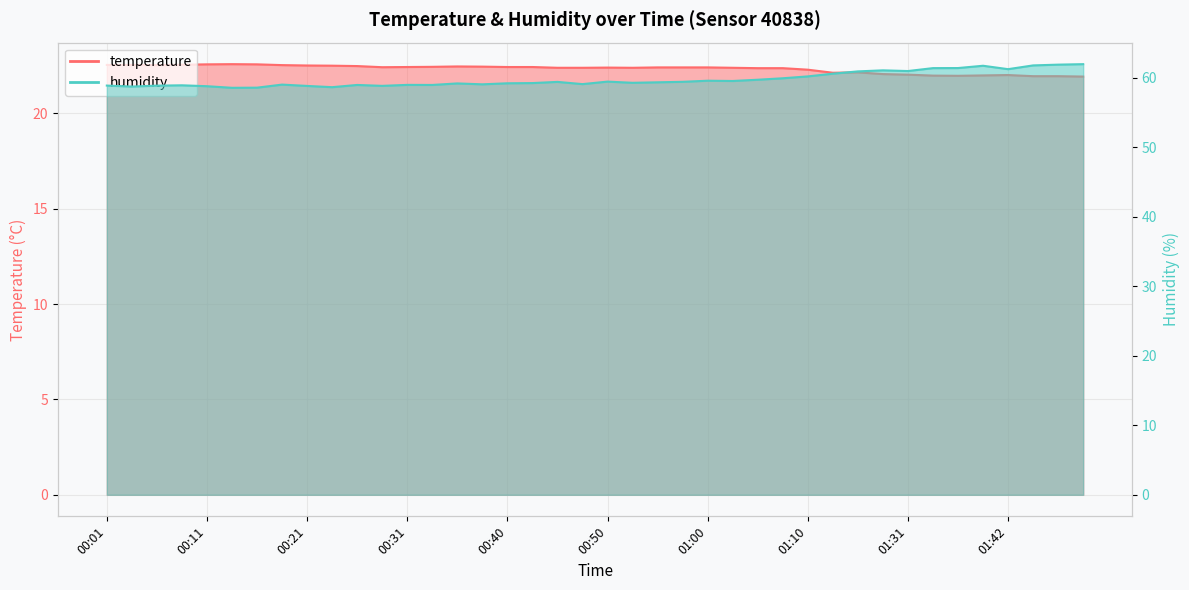

At 00:23, list the series in order from largest to smallest.

humidity, temperature